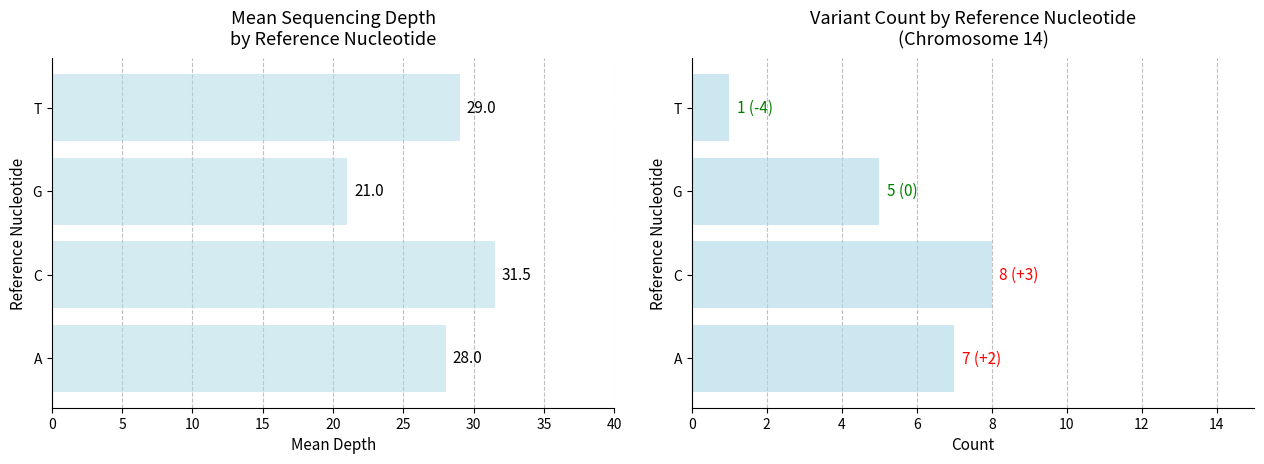

At how many categories does at least one series exceed 20?

4